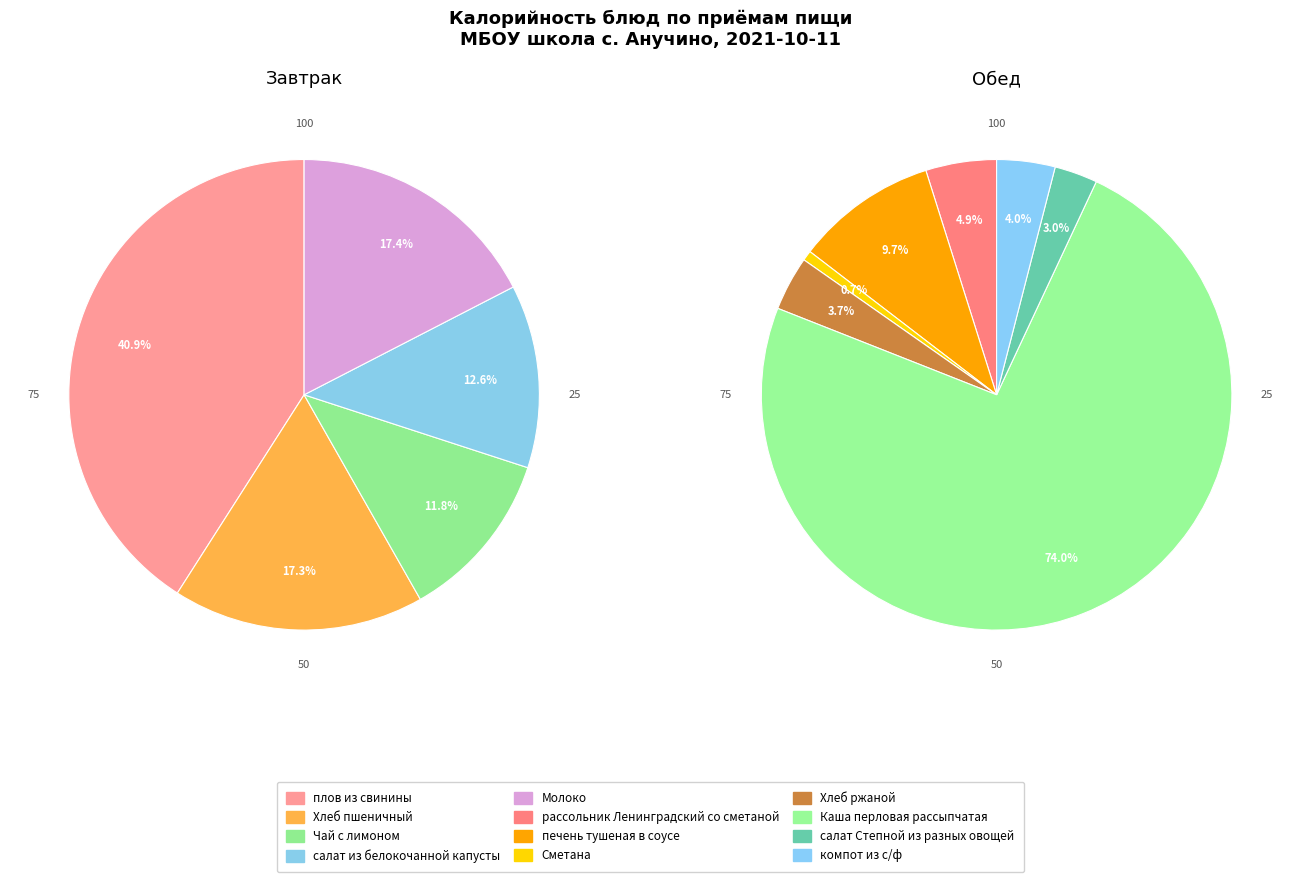

Does салат из белокочанной капусты account for over 50% of the chart?

No